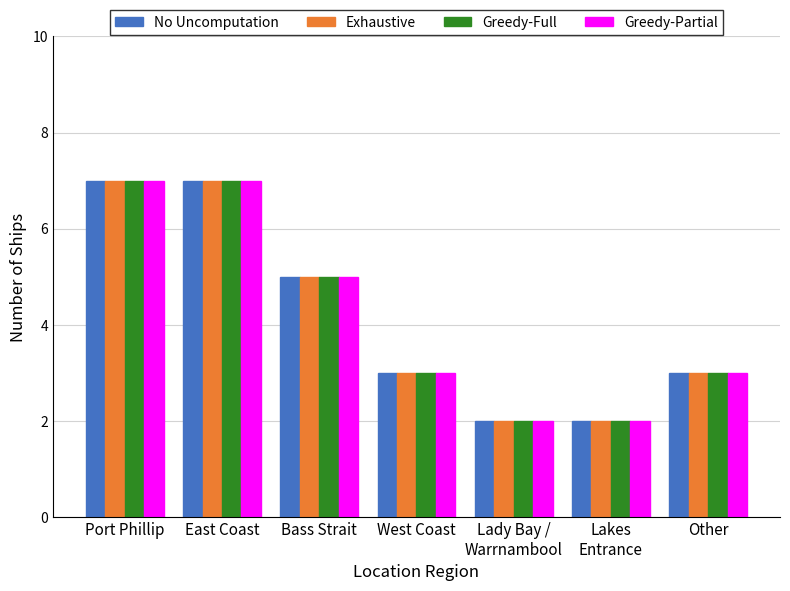

How many bars are there in total?

28